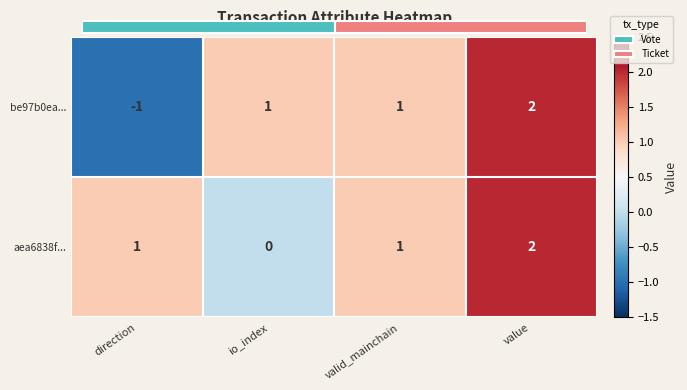

At how many categories does at least one series exceed 0?

4